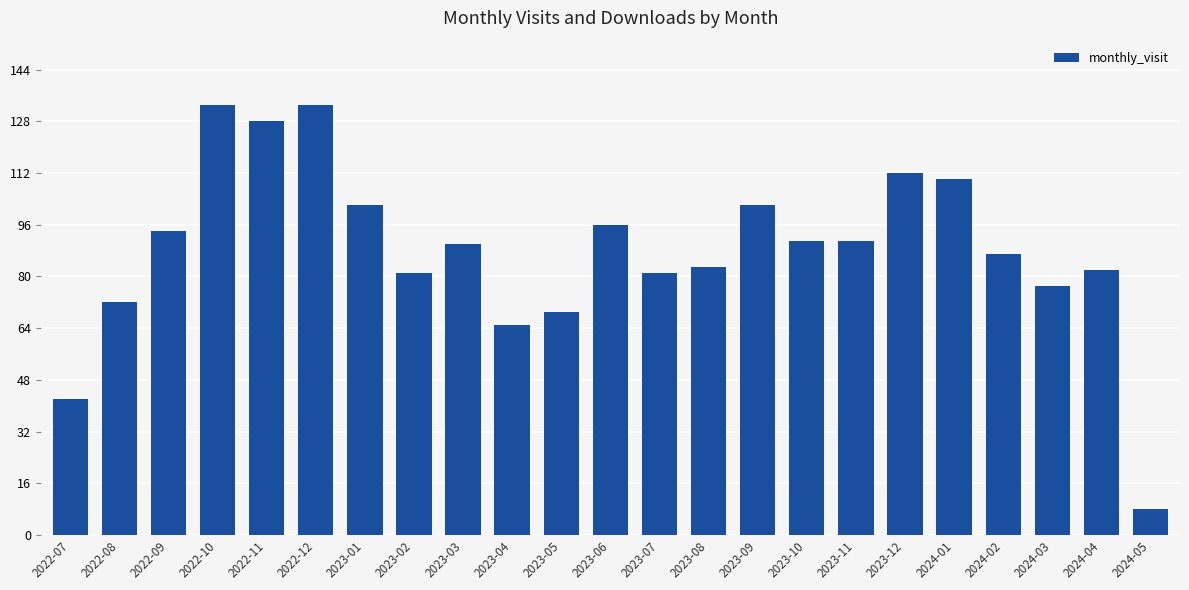

What is the change in value from 2022-08 to 2023-09?

+30